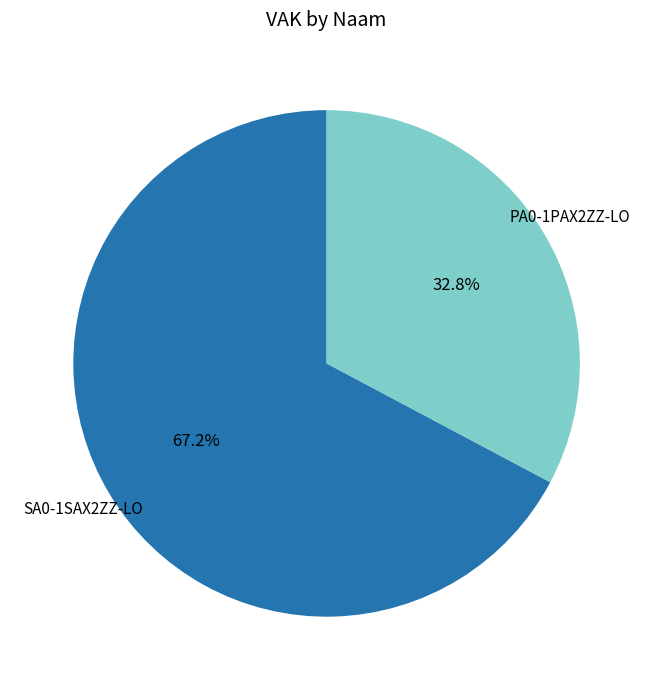

Is it true that PA0-1PAX2ZZ-LO is 33% of the pie?

True